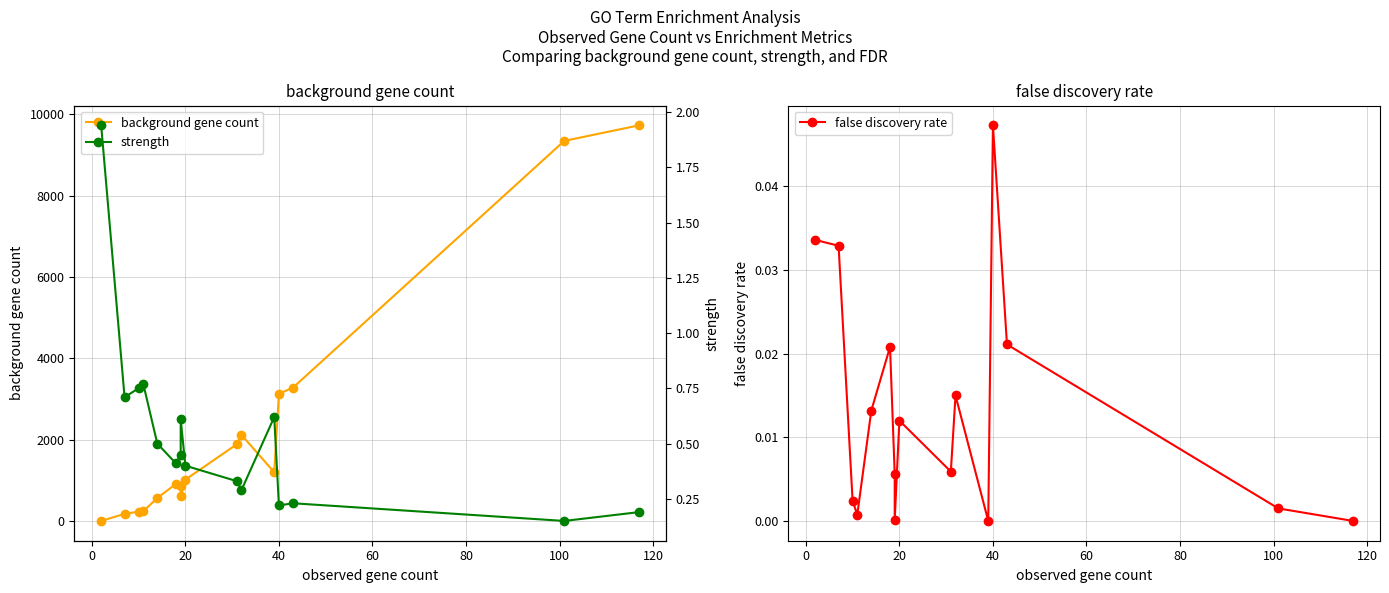

What is the maximum value for strength?

1.9